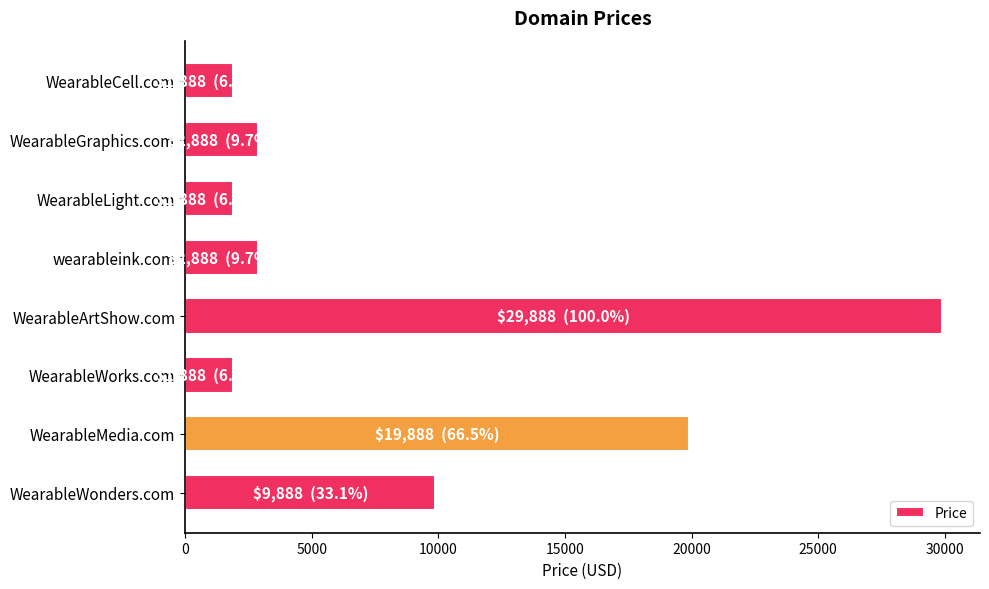

What is the greatest value displayed?

29888